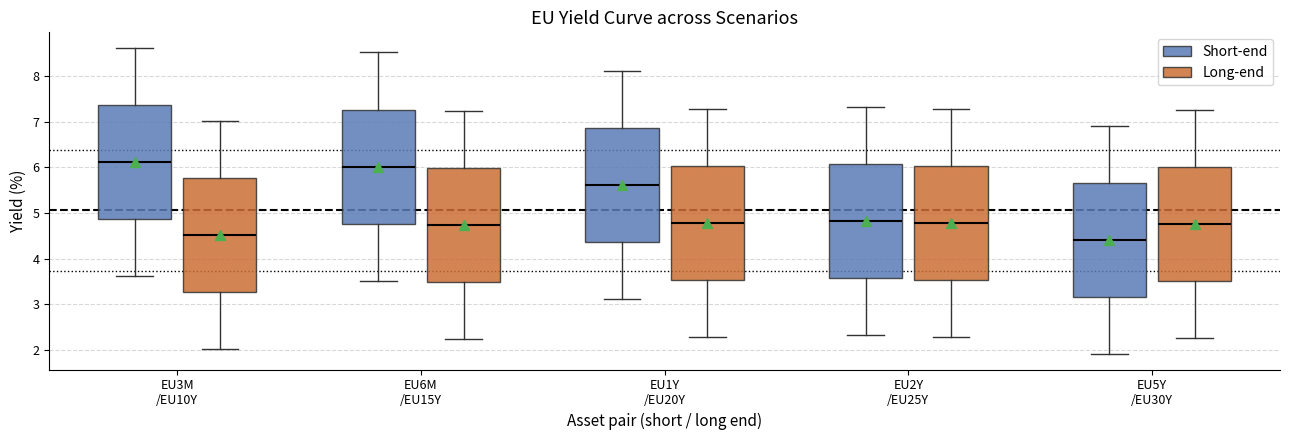

Which box's median line is the lowest?

EU5Y /EU30Y (Short-end)